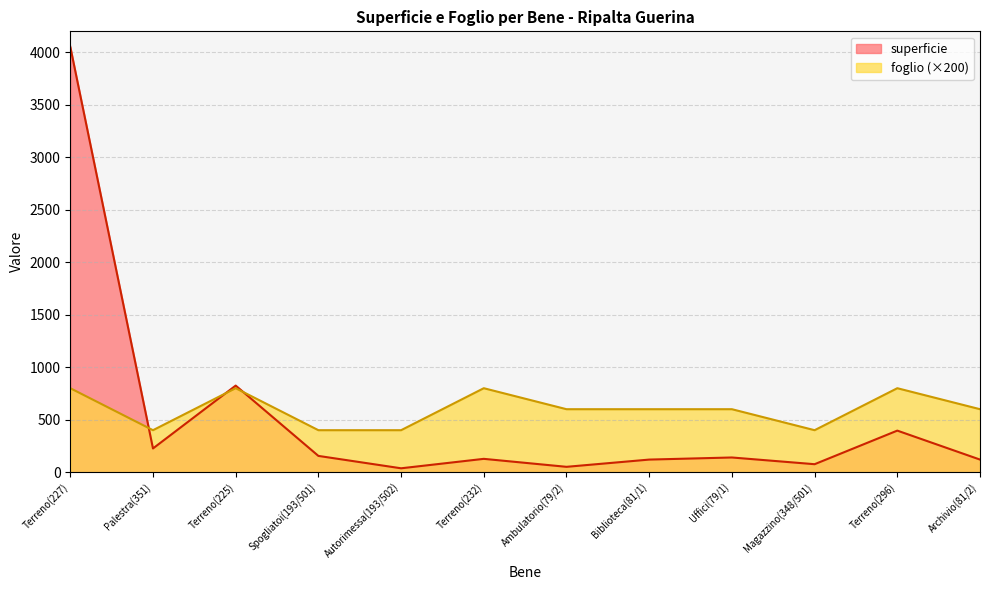

Which series changed the most between Terreno(227) and Ambulatorio(79/2)?

superficie